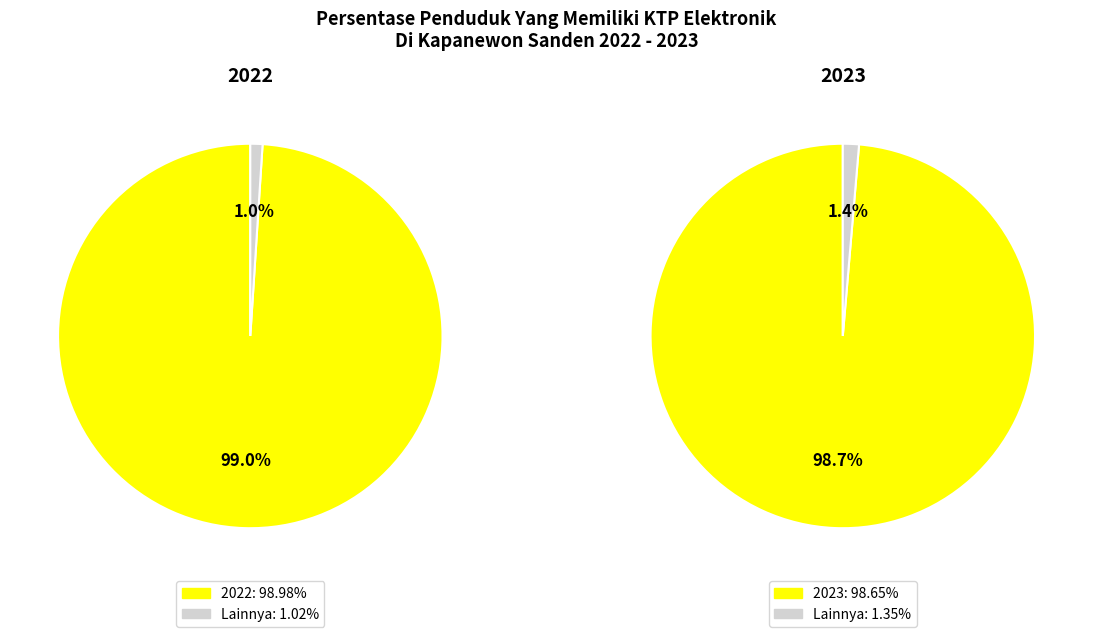

What is the change in value from 2022 to 2023?

-0.3